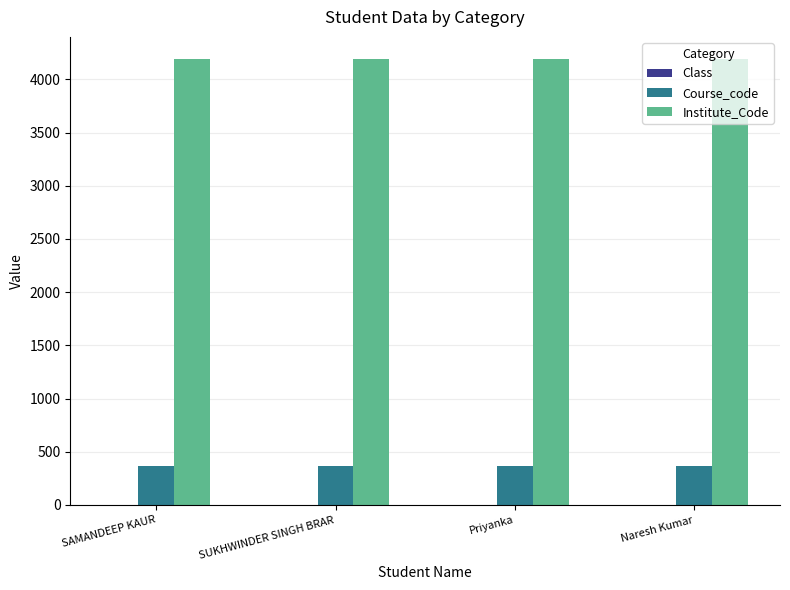

What is the sum of all Institute_Code values?

16756